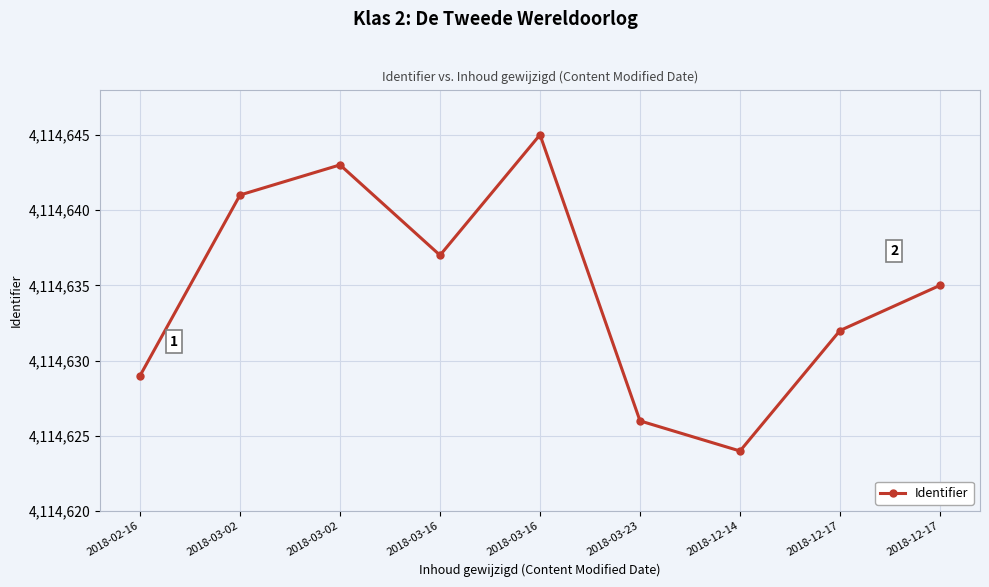

How many lines are shown in the chart?

1